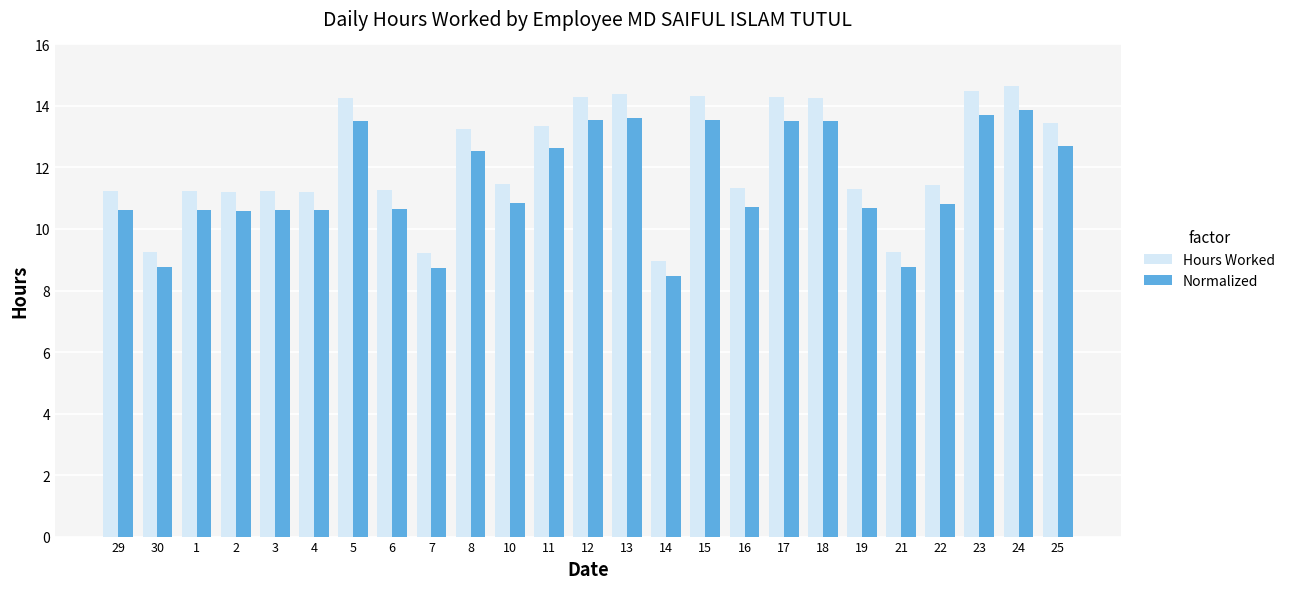

Which series has the largest total across all categories?

Hours Worked